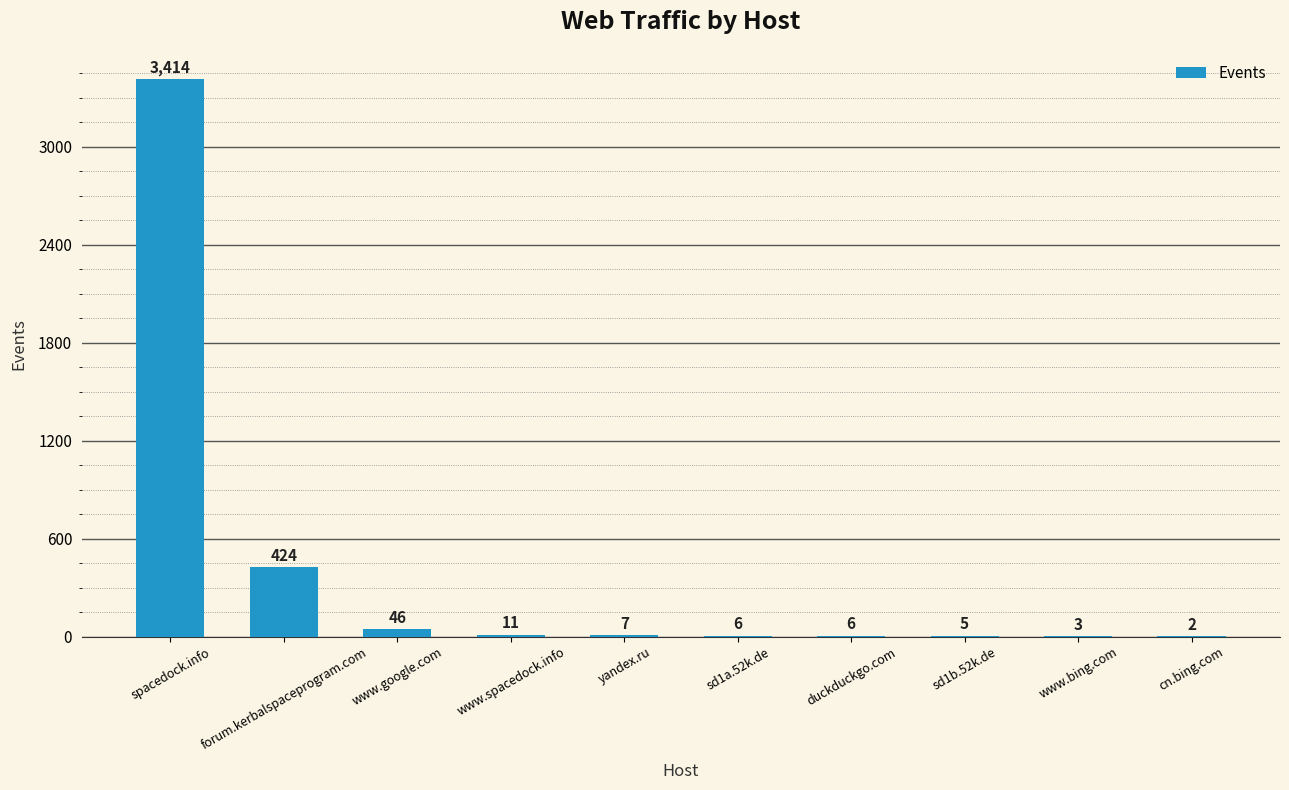

What is the sum of the values at cn.bing.com and spacedock.info?

3416